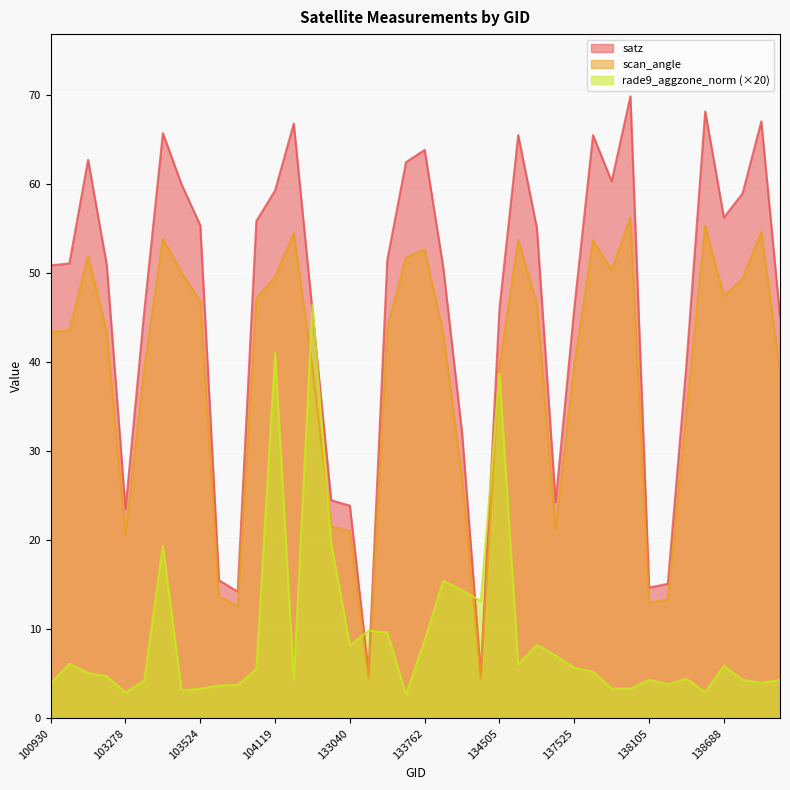

Reading left to right, transcribe all the data shown in this chart.

satz: 100930=50.8	102792=51.1	102800=62.7	102919=50.9	103278=23.5	103396=45.6	103405=65.7	103515=59.9	103524=55.3	103760=15.5	103877=14.2	104111=55.8	104119=59.2	104228=66.8	104236=45.6	104355=24.5	133040=23.9	133223=5.1	133584=51.4	133597=62.4	133762=63.8	133775=50.5	133957=32.0	134138=5.0	134505=46.0	134517=65.5	134700=55.0	137335=24.2	137525=46.1	137538=65.5	137715=60.3	137903=69.8	138105=14.7	138296=15.1	138492=39.8	138505=68.1	138688=56.2	138702=58.9	138881=67.0	138894=45.1
scan_angle: 100930=43.4	102792=43.5	102800=51.9	102919=43.4	103278=20.7	103396=39.2	103405=53.8	103515=50.0	103524=46.8	103760=13.7	103877=12.6	104111=47.1	104119=49.6	104228=54.5	104236=39.3	104355=21.5	133040=21.0	133223=4.5	133584=43.8	133597=51.7	133762=52.6	133775=43.1	133957=27.0	134138=4.5	134505=39.6	134517=53.7	134700=46.5	137335=21.3	137525=39.6	137538=53.7	137715=50.3	137903=56.2	138105=13.0	138296=13.3	138492=34.6	138505=55.3	138688=47.4	138702=49.3	138881=54.6	138894=38.9
rade9_aggzone_norm: 100930=3.9	102792=6.1	102800=5.1	102919=4.7	103278=2.9	103396=4.2	103405=19.4	103515=3.2	103524=3.3	103760=3.7	103877=3.8	104111=5.6	104119=41.0	104228=4.3	104236=46.4	104355=19.6	133040=8.2	133223=9.8	133584=9.7	133597=2.7	133762=8.8	133775=15.5	133957=14.4	134138=13.2	134505=38.7	134517=6.0	134700=8.2	137335=7.1	137525=5.7	137538=5.3	137715=3.4	137903=3.3	138105=4.3	138296=3.8	138492=4.5	138505=2.9	138688=5.9	138702=4.3	138881=4.0	138894=4.3